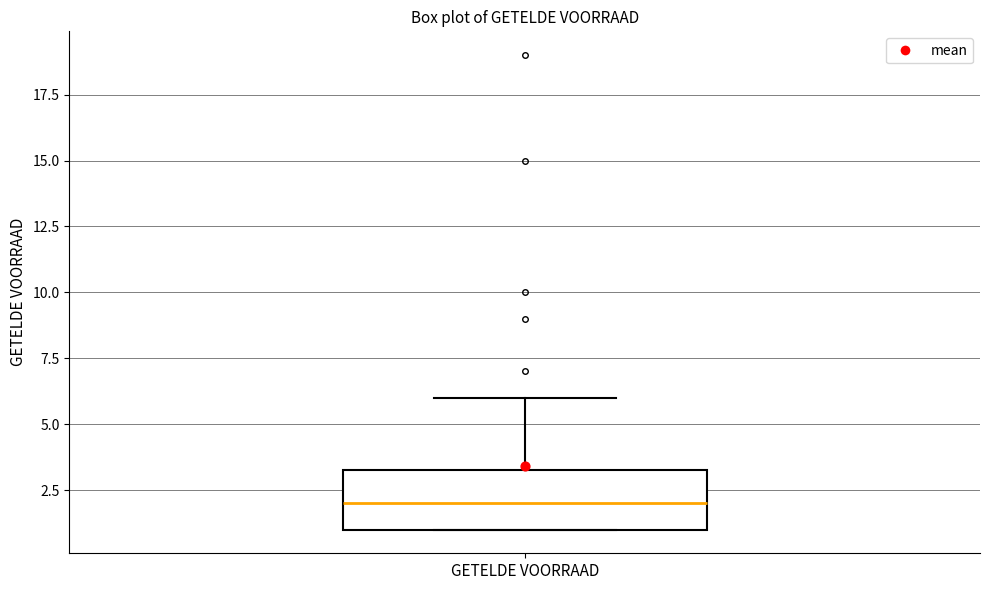

Transcribe this box plot: give where the median line is, the range the box spans, and where the two whiskers end, as read against the y-axis. The values are not printed on the chart, so give them approximately, as read against the axis.

median 2.0, box 1.0 to 3.5, whiskers 1.0 to 6.0